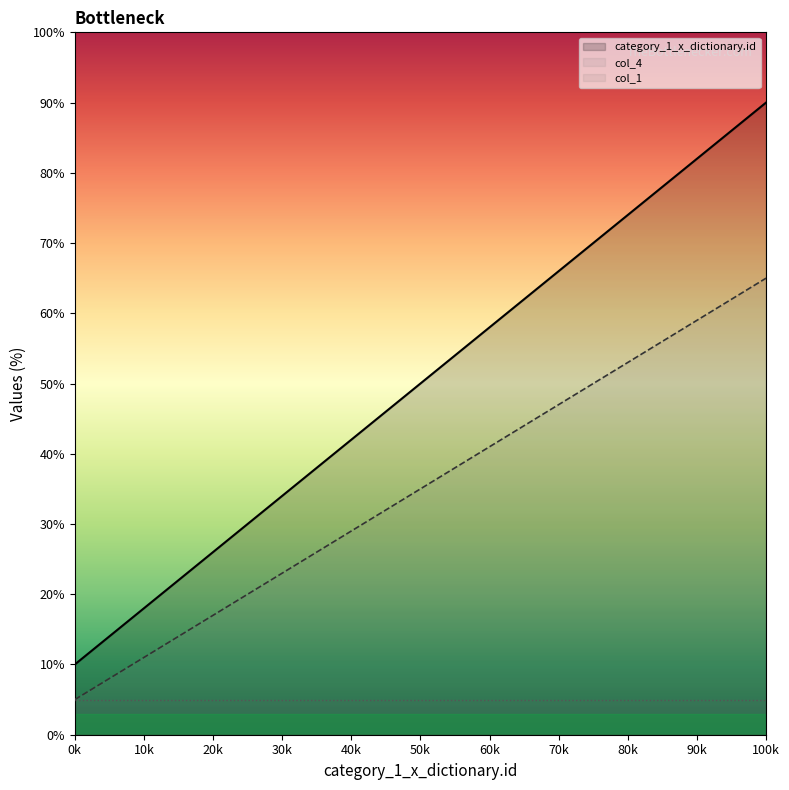

What is the total value across all series at 0k?

20.0